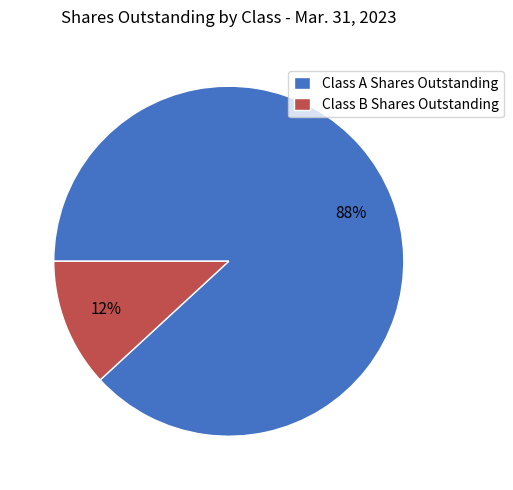

To the nearest percent, what portion does Class A Shares Outstanding represent?

88%